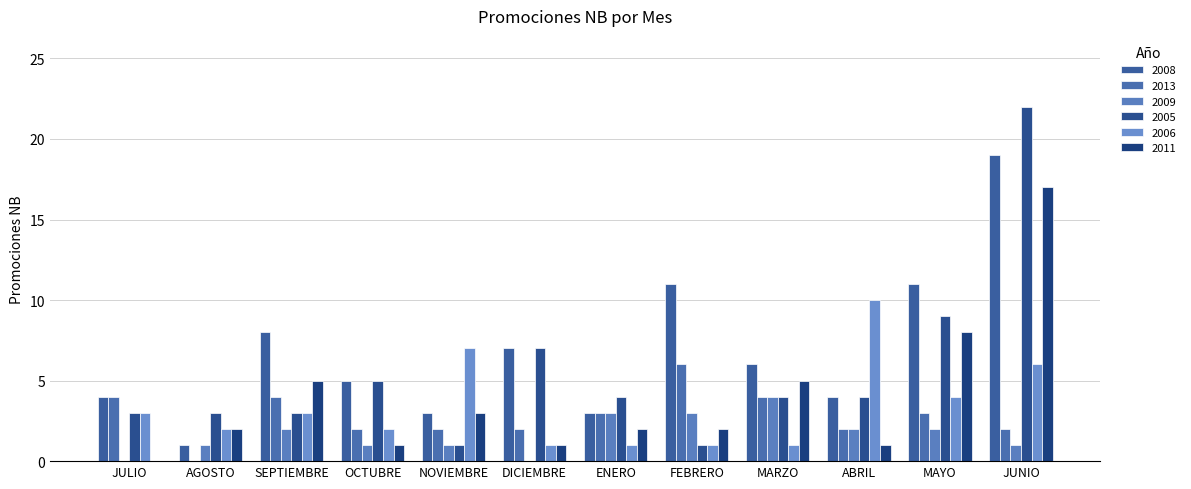

Is the value of 2013 at OCTUBRE greater than the value of 2009 at AGOSTO?

Yes